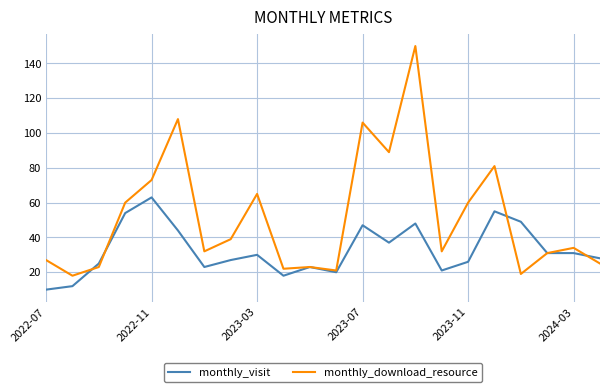

Which series has the widest spread of values?

monthly_download_resource